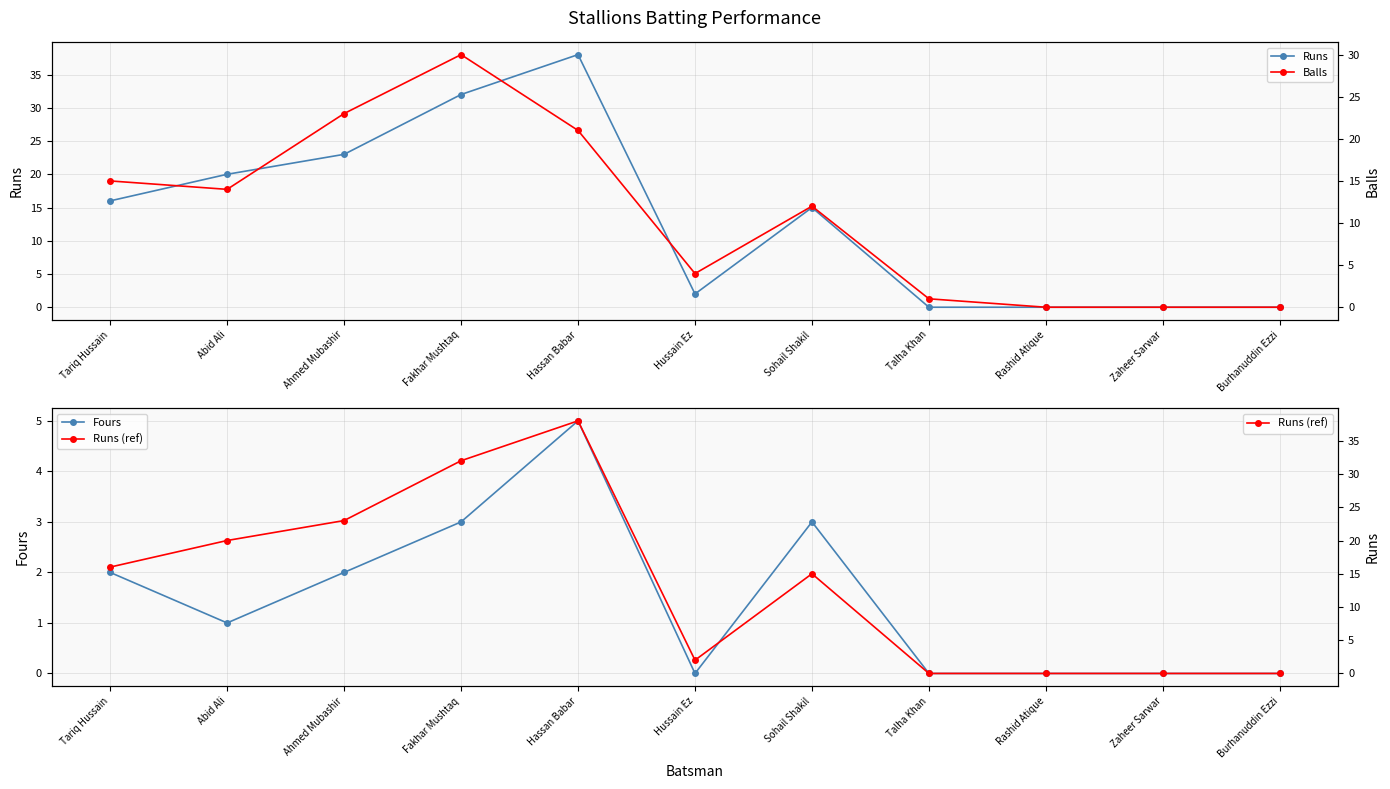

Reading left to right, list all the values displayed in this chart.

Runs: 16	20	23	32	38	2	15	0	0	0	0
Fours: 2	1	2	3	5	0	3	0	0	0	0
Balls: 15	14	23	30	21	4	12	1	0	0	0
Runs (ref): 16	20	23	32	38	2	15	0	0	0	0